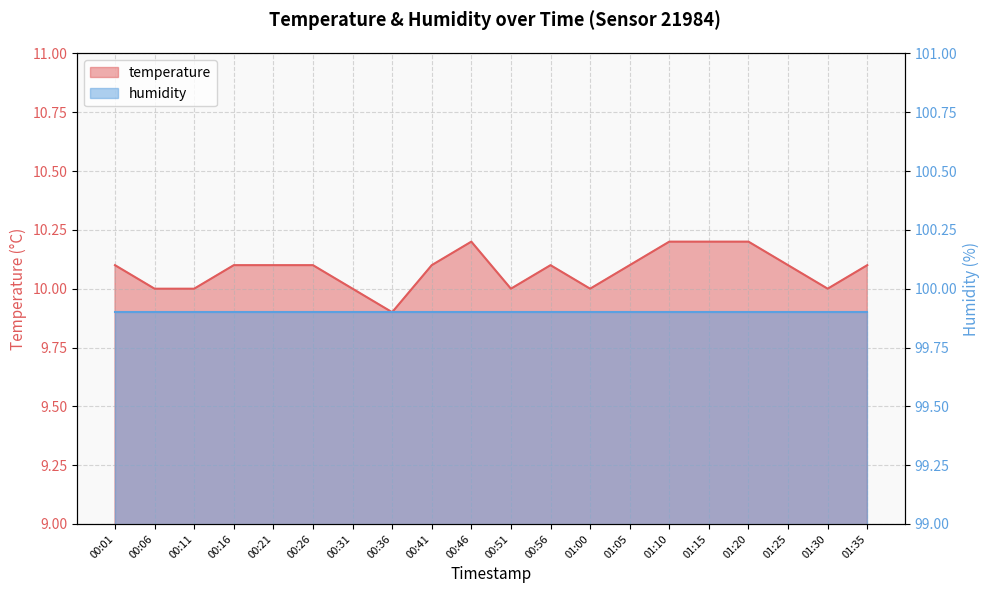

What is the approximate value at 01:10?

10.2